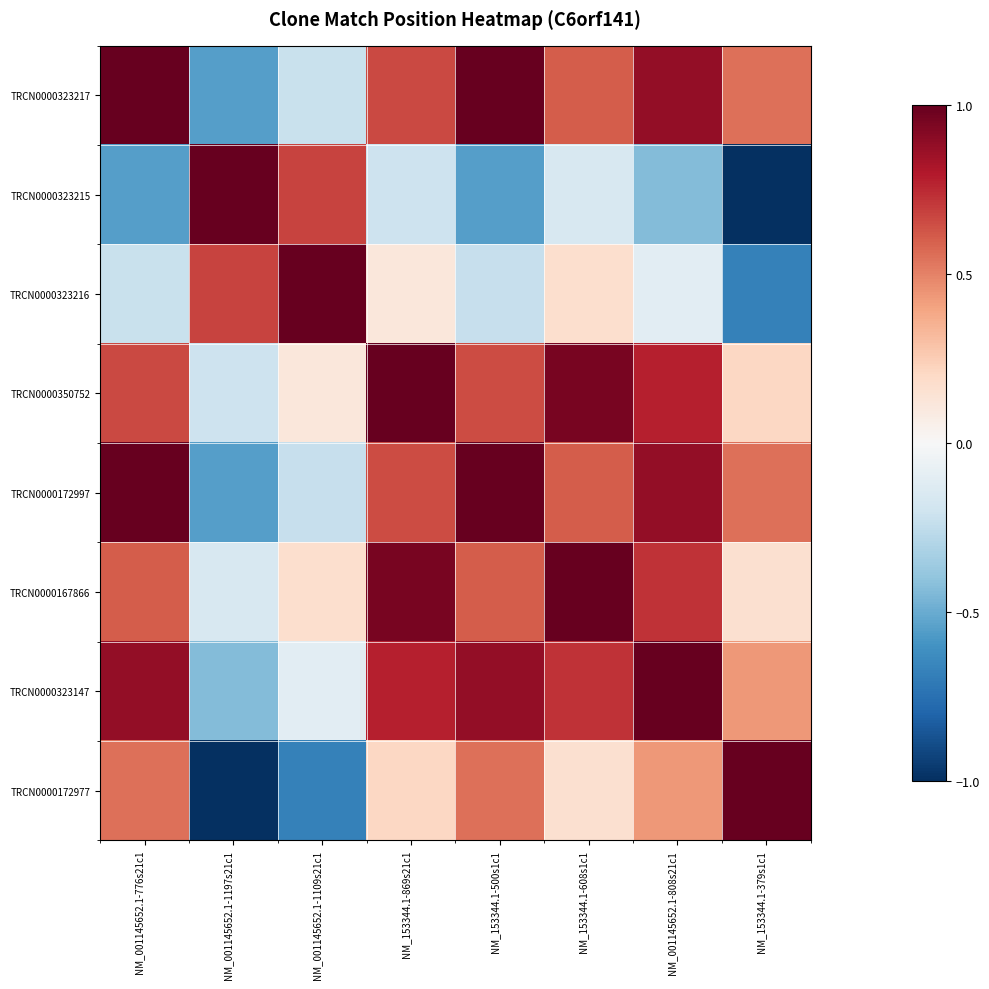

How many data points does each series have?

8